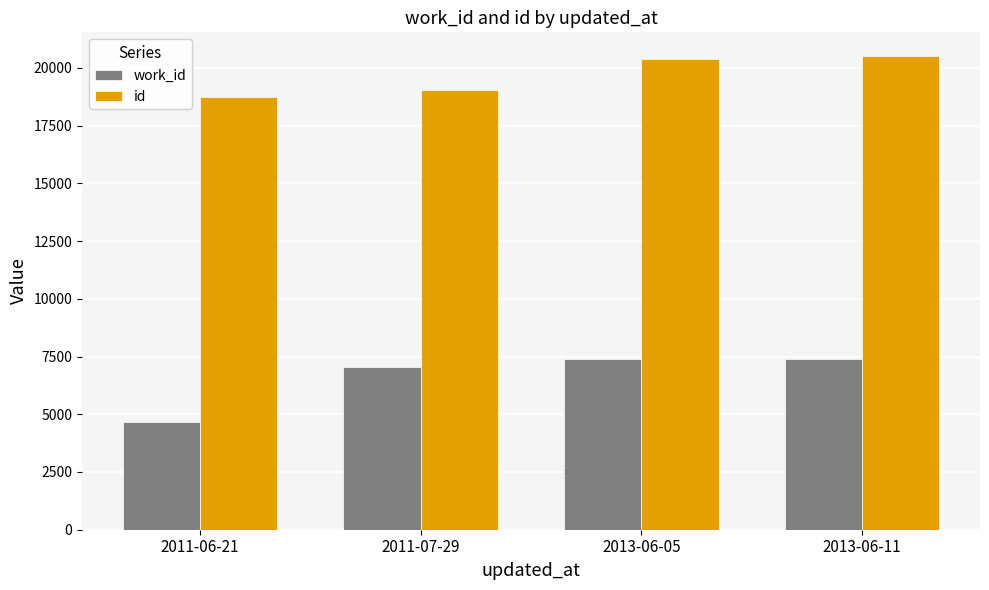

What is the value of the work_id bar at the 1st from the left?

4685